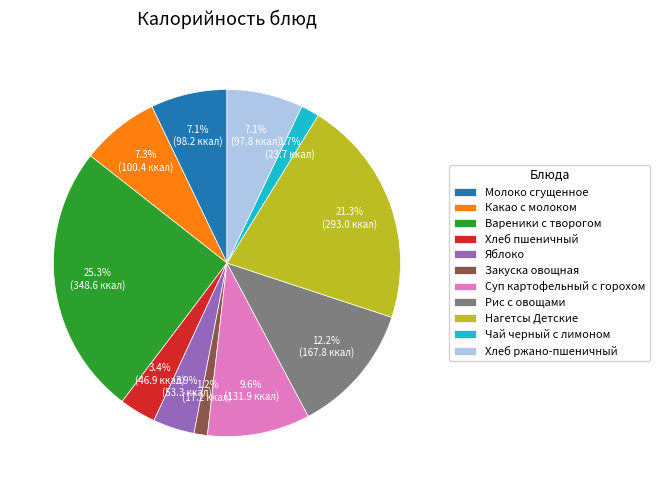

To the nearest percent, what is the difference between the largest and smallest slice percentages?

24%